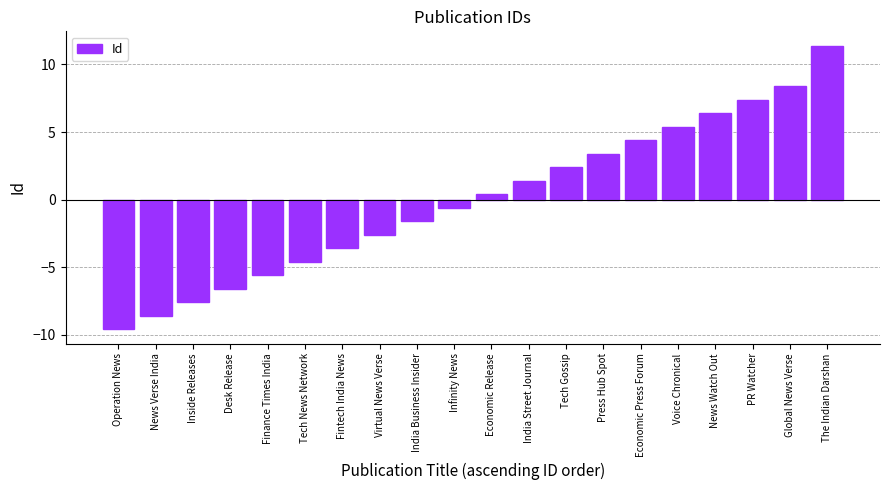

Reading left to right, list all the values displayed in this chart.

Operation News=-9.6	News Verse India=-8.6	Inside Releases=-7.6	Desk Release=-6.6	Finance Times India=-5.6	Tech News Network=-4.6	Fintech India News=-3.6	Virtual News Verse=-2.6	India Business Insider=-1.6	Infinity News=-0.6	Economic Release=0.4	India Street Journal=1.4	Tech Gossip=2.4	Press Hub Spot=3.4	Economic Press Forum=4.4	Voice Chronical=5.4	News Watch Out=6.4	PR Watcher=7.4	Global News Verse=8.4	The Indian Darshan=11.4